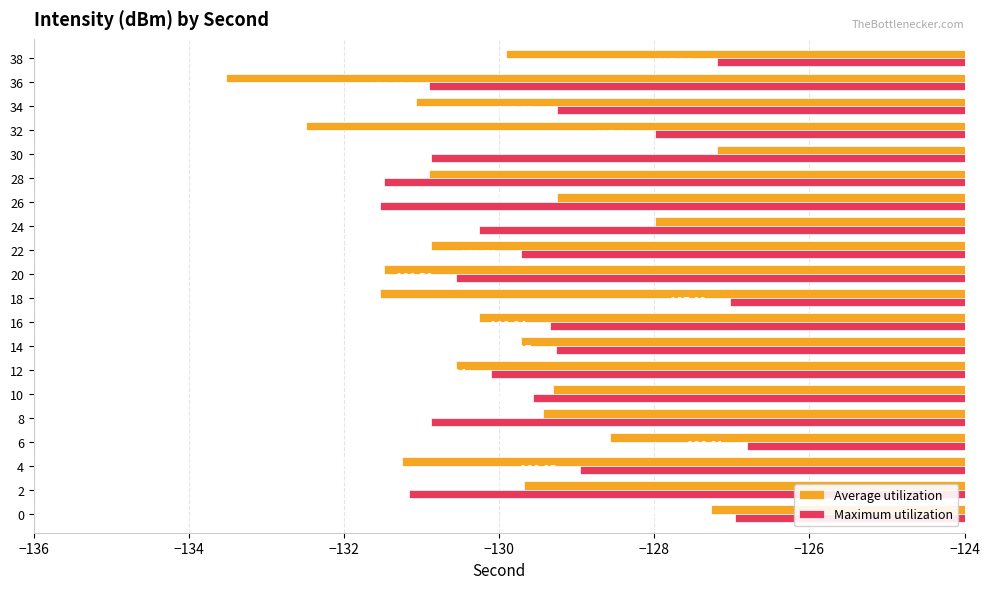

What is the difference between the highest and lowest values at 26?

2.3